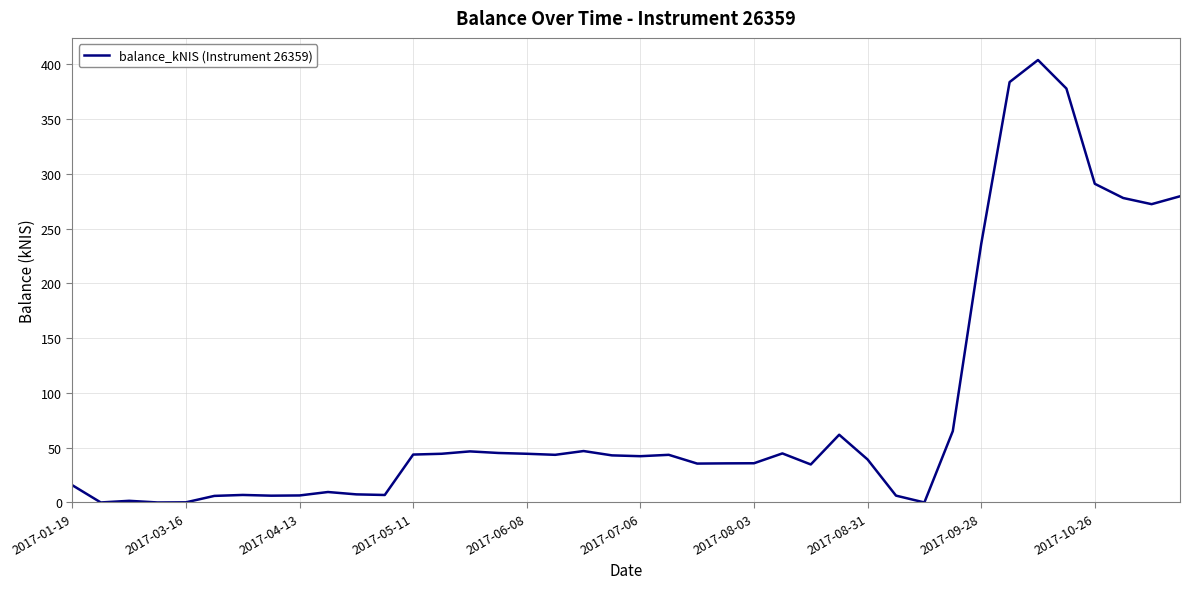

What is the maximum value shown in the chart?

404.0